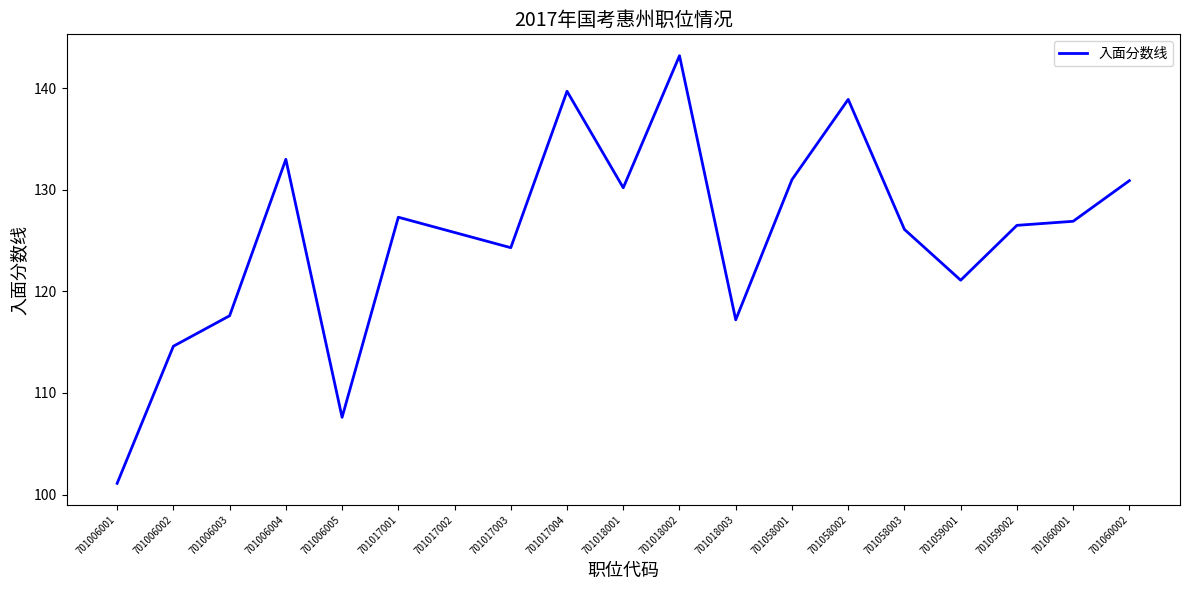

What is the difference between the maximum and minimum values?

42.1